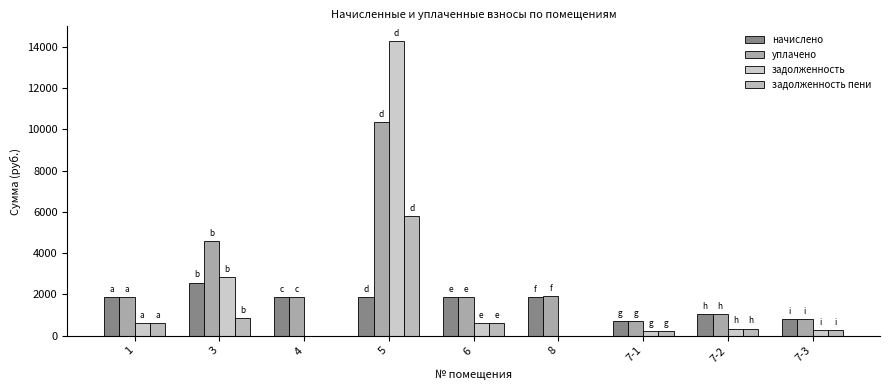

Are the bars grouped side by side (vs. stacked)?

Yes